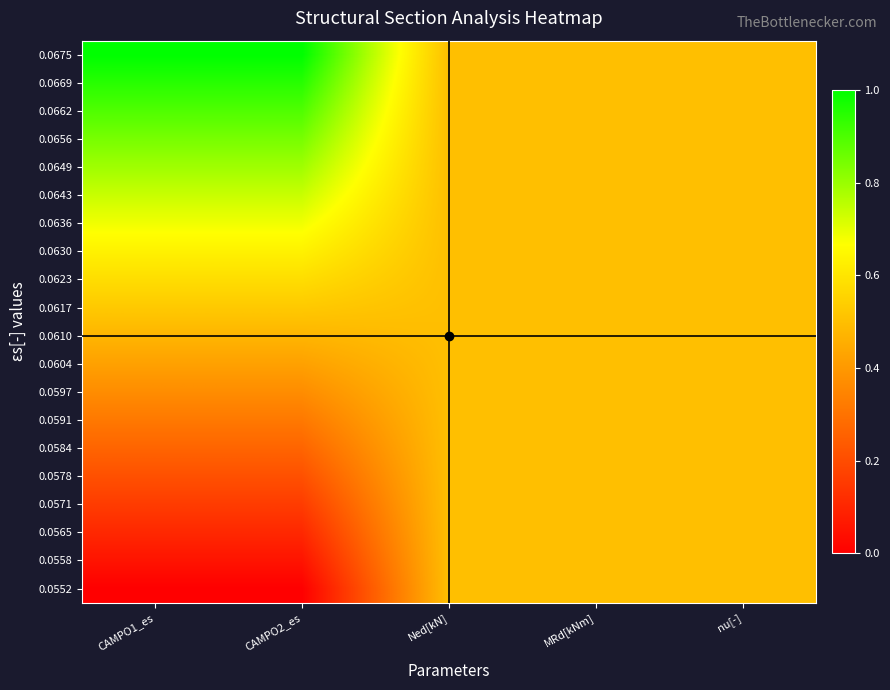

Which series has the largest total across all categories?

0.0675